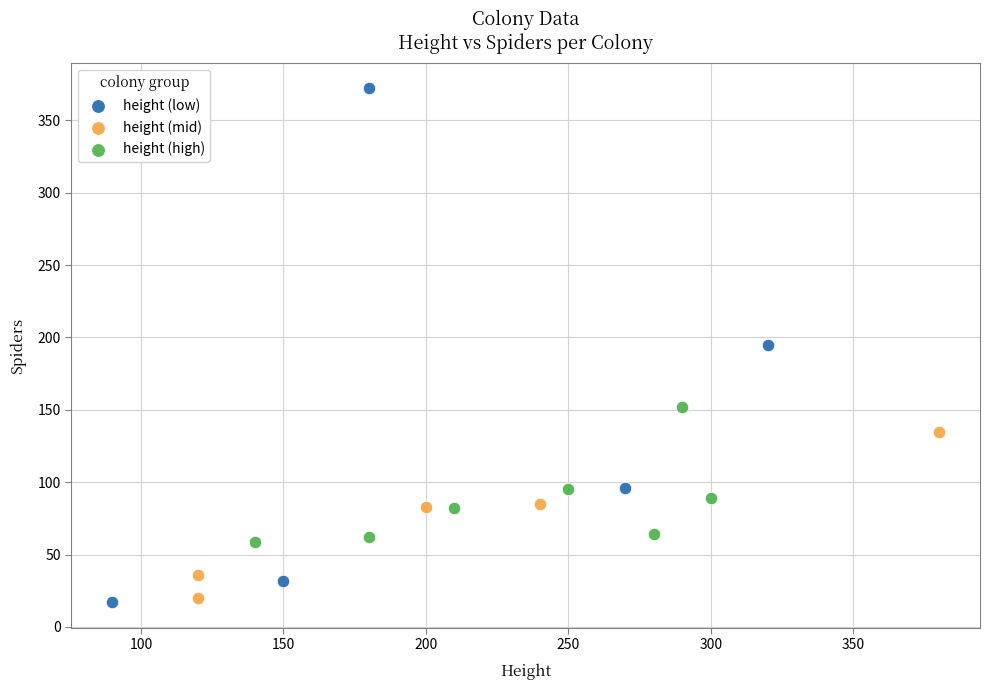

What are all the series names shown in the legend?

height (low), height (mid), height (high)